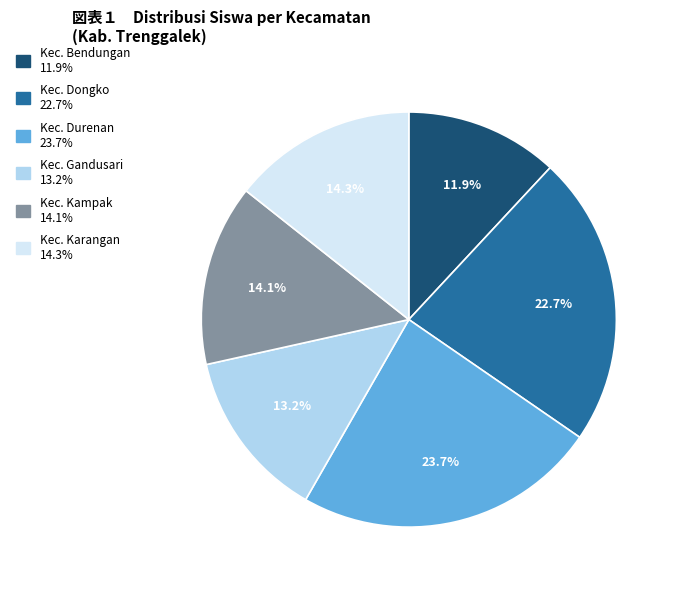

Is there any slice that represents more than half of the pie?

No